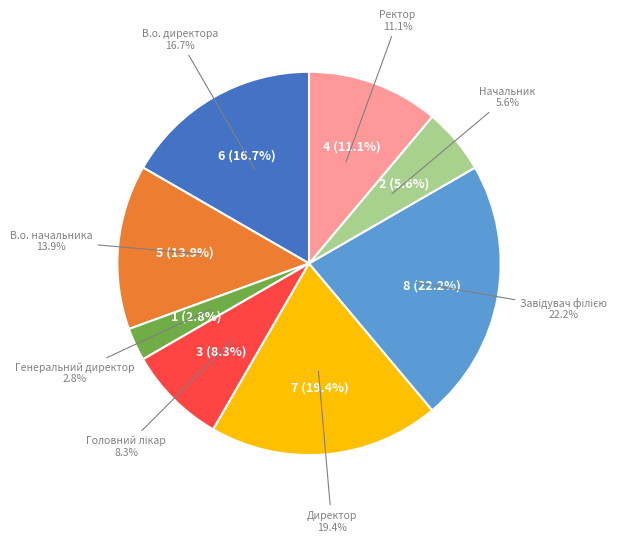

Rank the categories by value from highest to lowest.

Завідувач філією, Директор, В.о. директора, В.о. начальника, Ректор, Головний лікар, Начальник, Генеральний директор